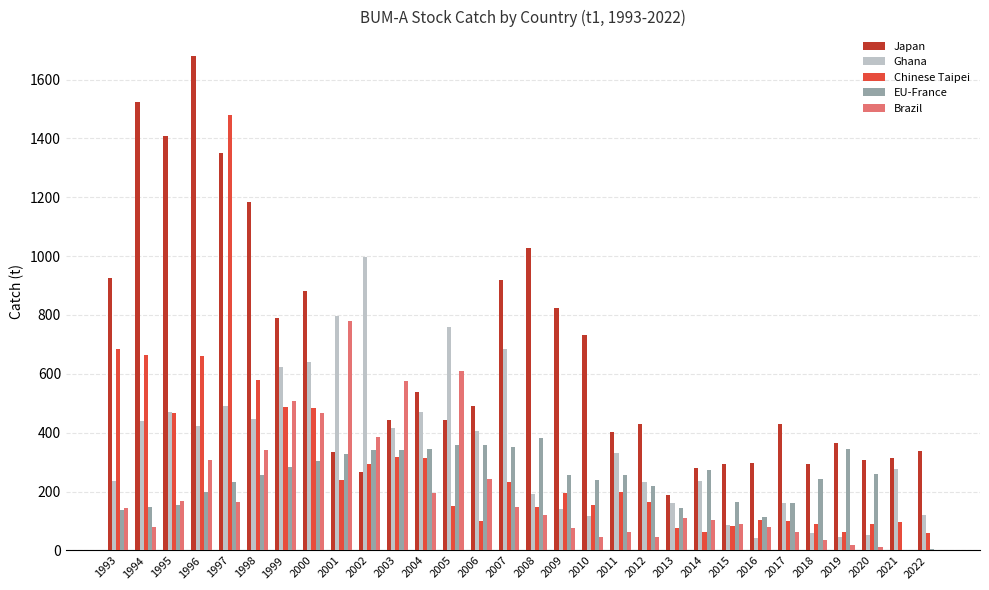

What is the spread (max minus min) of values at 2019?

345.1